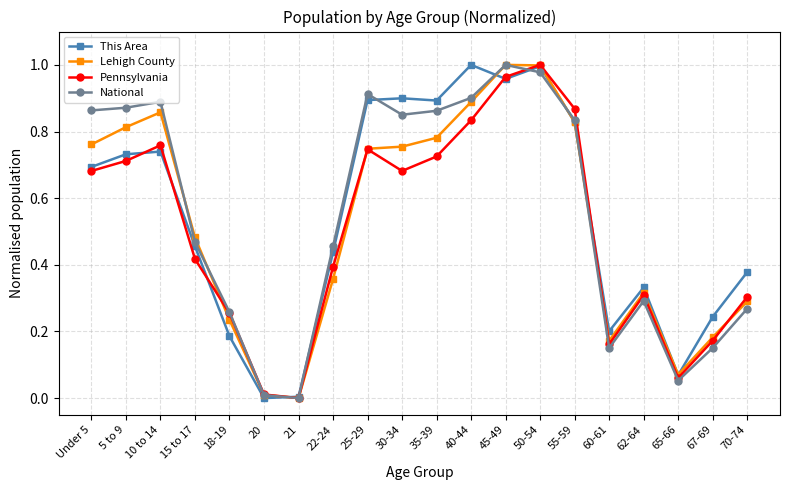

Which category has the highest value in the Pennsylvania series?

50-54